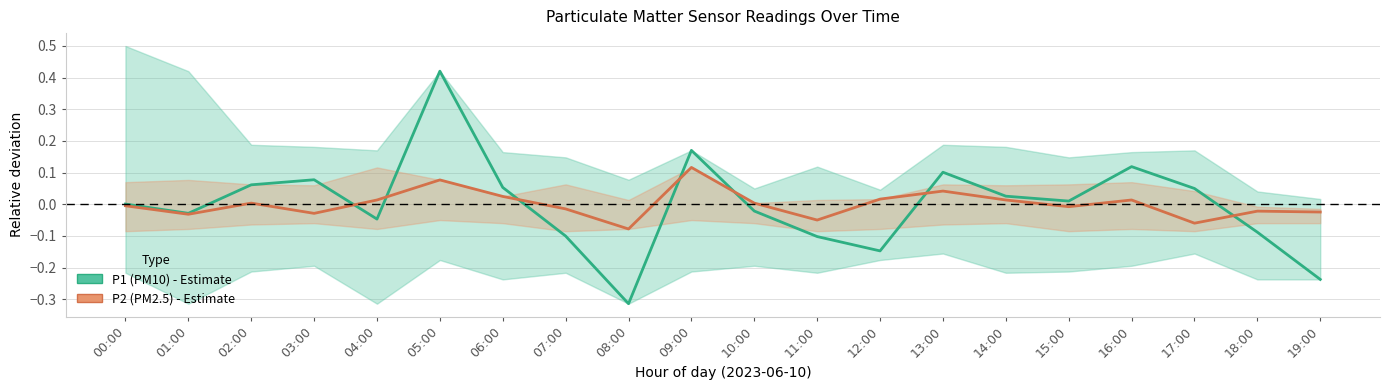

What is the label of the 9th point from the left?

08:00